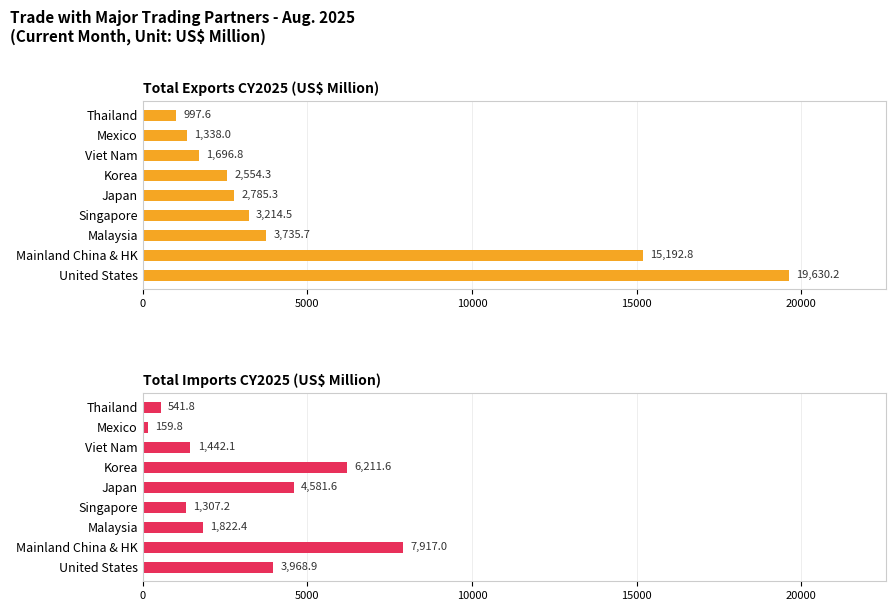

What position from the right is Singapore?

6